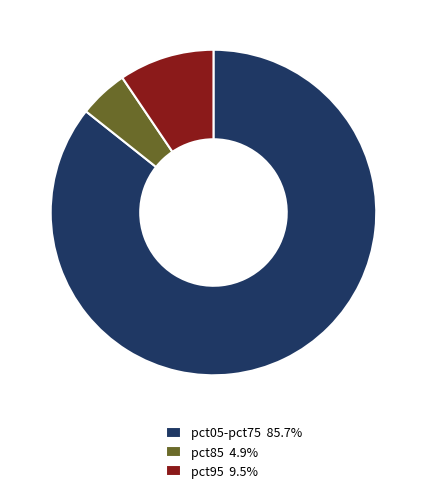

Is there a majority slice in this chart?

Yes